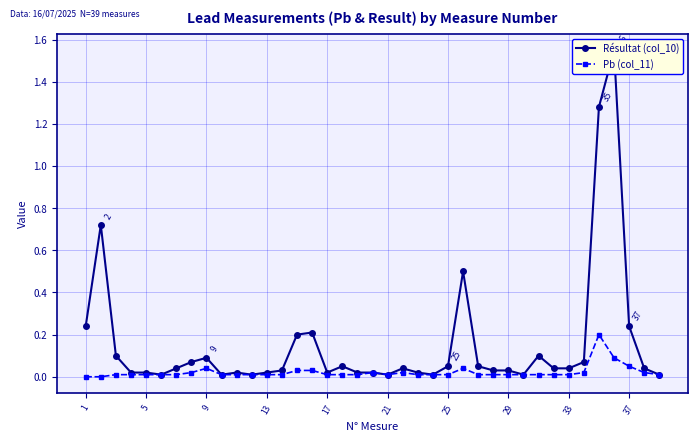

Rank the series by their average value, from lowest to highest.

Pb (col_11), Résultat (col_10)